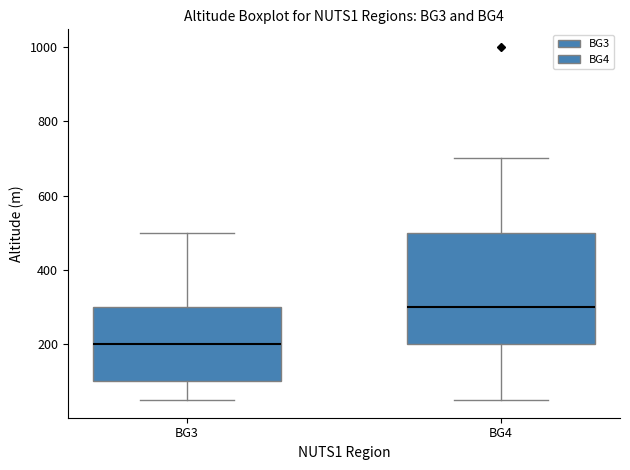

Reading left to right, transcribe this box plot: for each box, give where its median line is, the range the box spans, and where its two whiskers end, as read against the y-axis. The values are not printed on the chart, so give them approximately, as read against the axis.

BG3: median 200, box 100 to 300, whiskers 60 to 500
BG4: median 300, box 200 to 500, whiskers 60 to 700